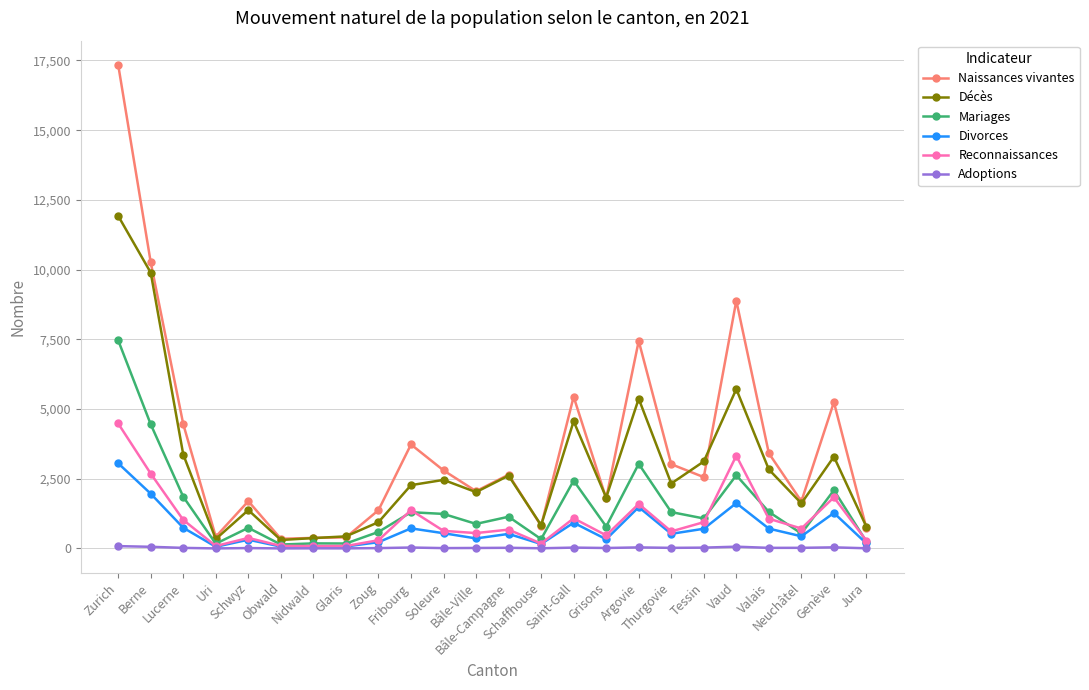

At which category does Décès reach its first local peak?

Schwyz